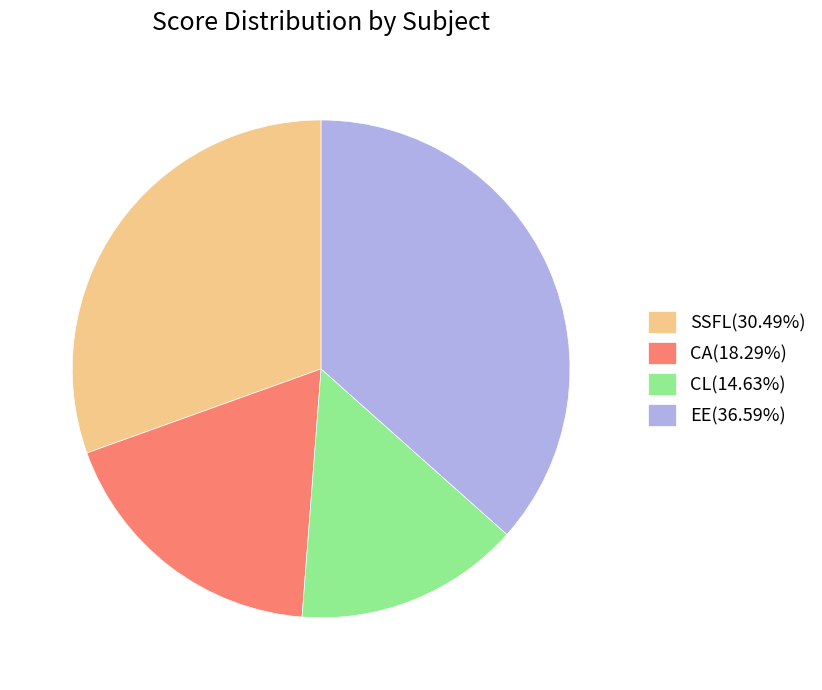

How many segments does this pie chart have?

4